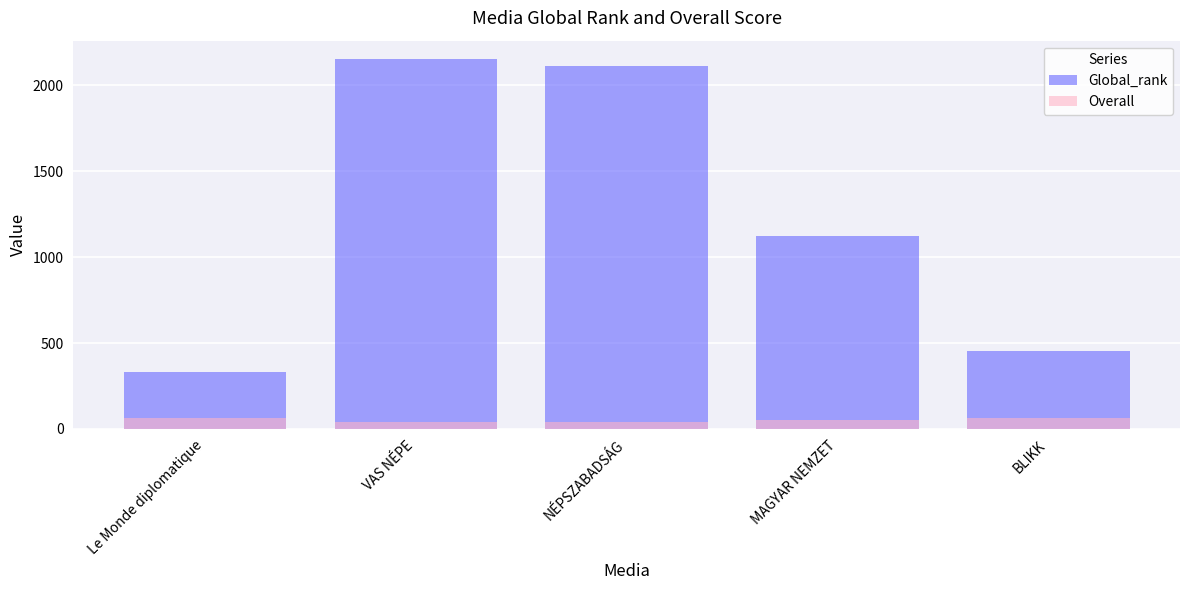

True or false: Overall has a value of 64.2 at Le Monde diplomatique.

True